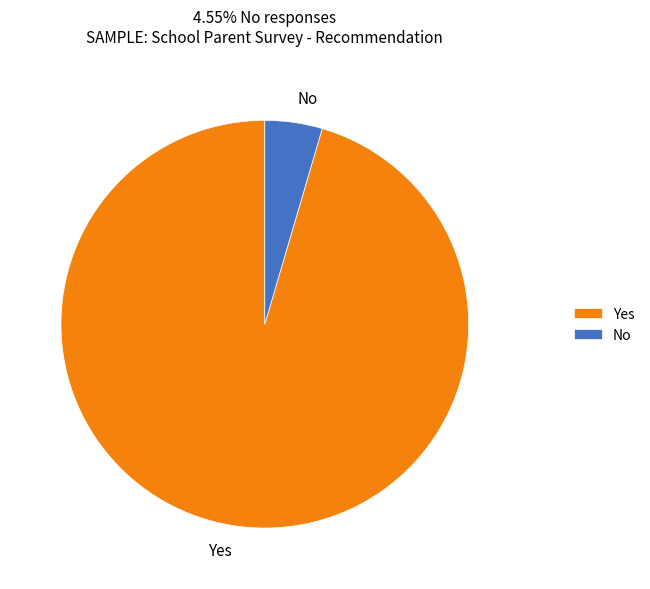

Do No and Yes together represent more than half of the pie?

Yes